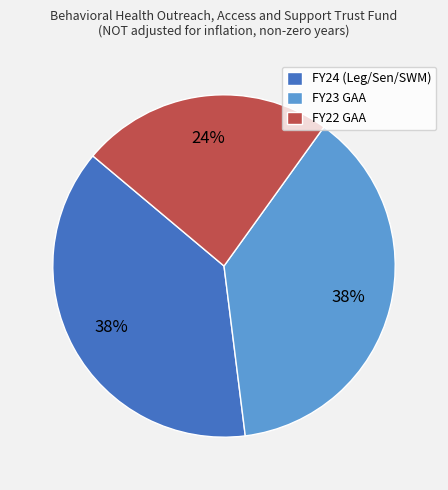

What is the ratio of the value at FY24 (Leg/Sen/SWM) to the value at FY23 GAA?

1.0